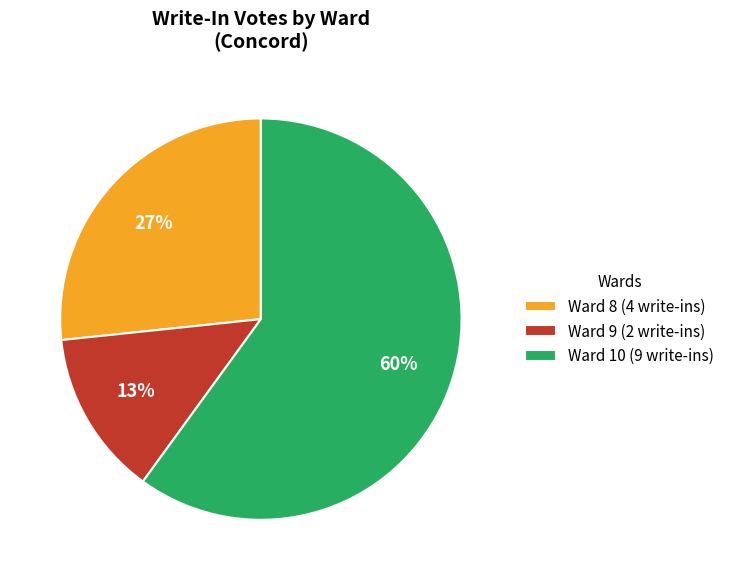

How many segments does this pie chart have?

3